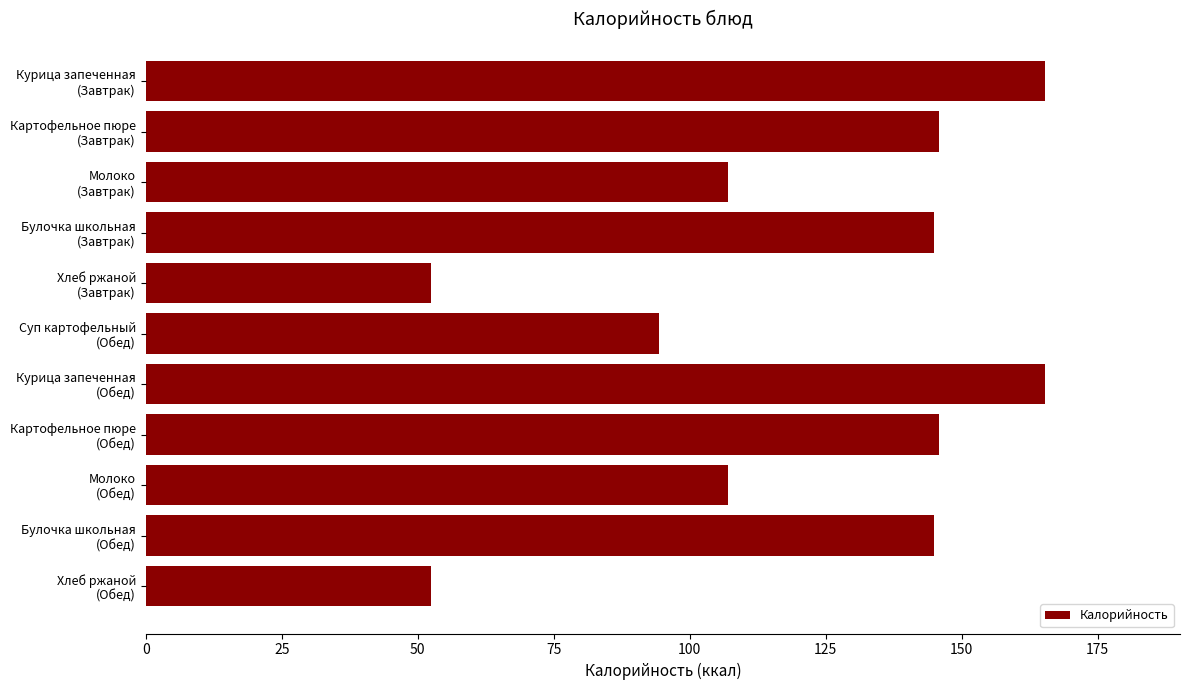

What is the greatest value displayed?

165.3